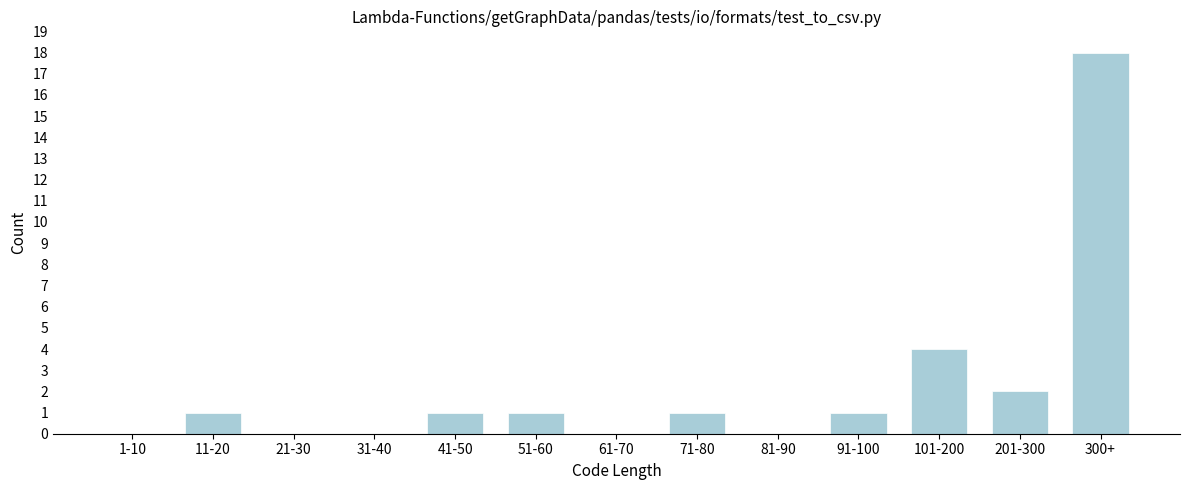

Reading left to right, transcribe all the data shown in this chart.

1-10=0	11-20=1	21-30=0	31-40=0	41-50=1	51-60=1	61-70=0	71-80=1	81-90=0	91-100=1	101-200=4	201-300=2	300+=18